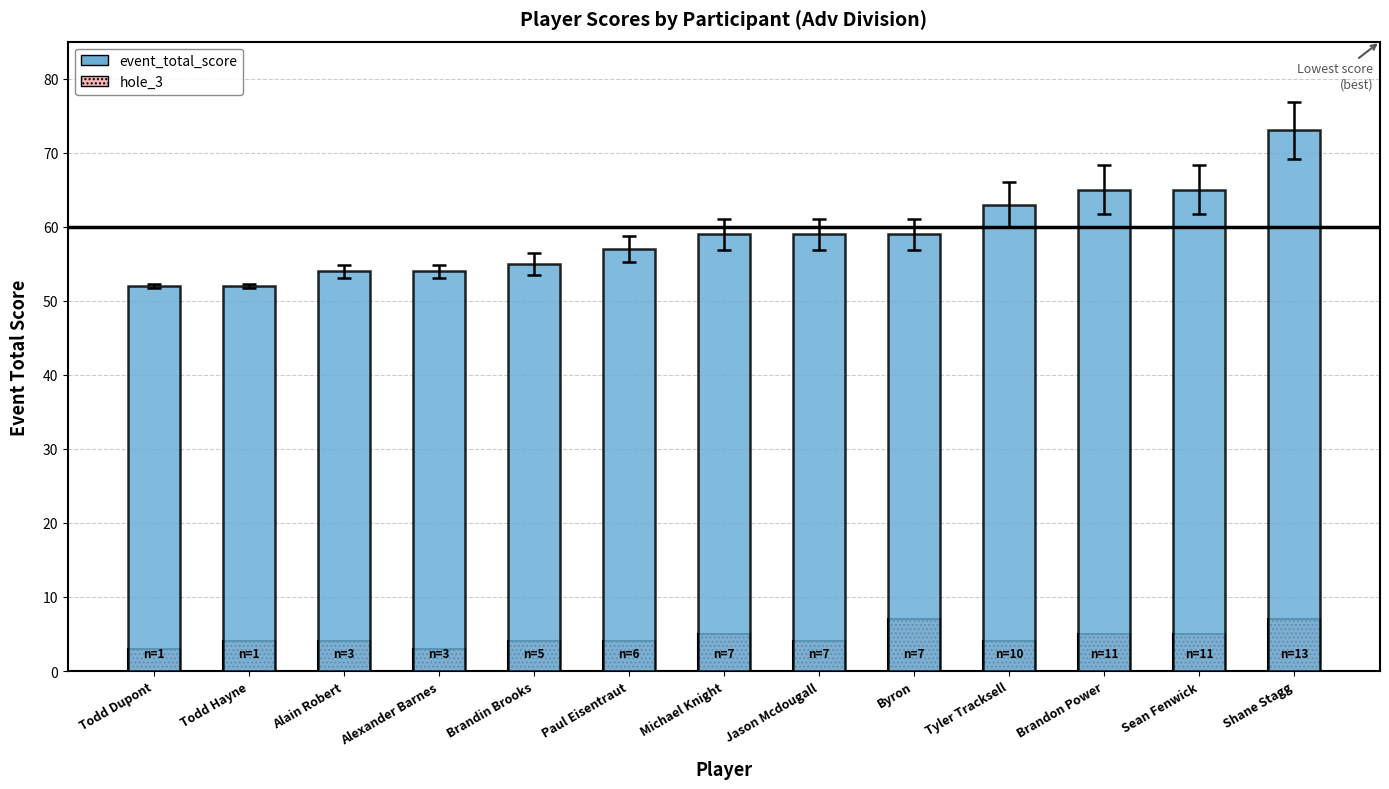

What is the label of the 4th bar from the right?

Tyler Tracksell